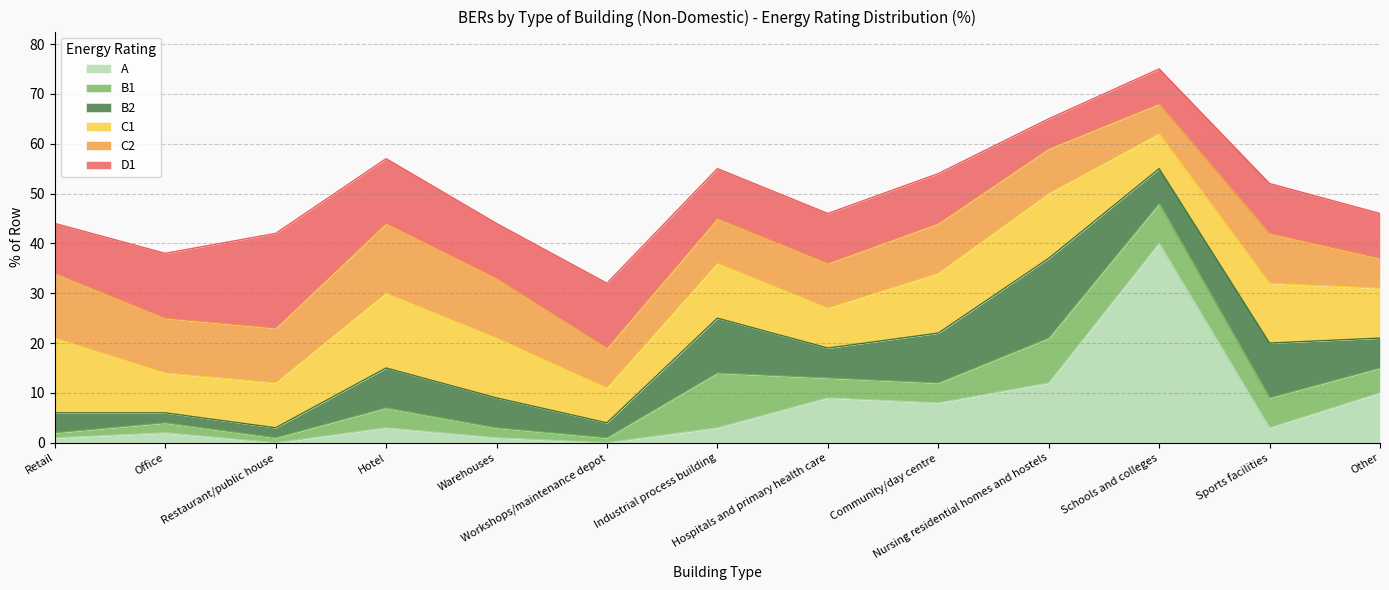

At which label does B2 reach its peak?

Nursing residential homes and hostels